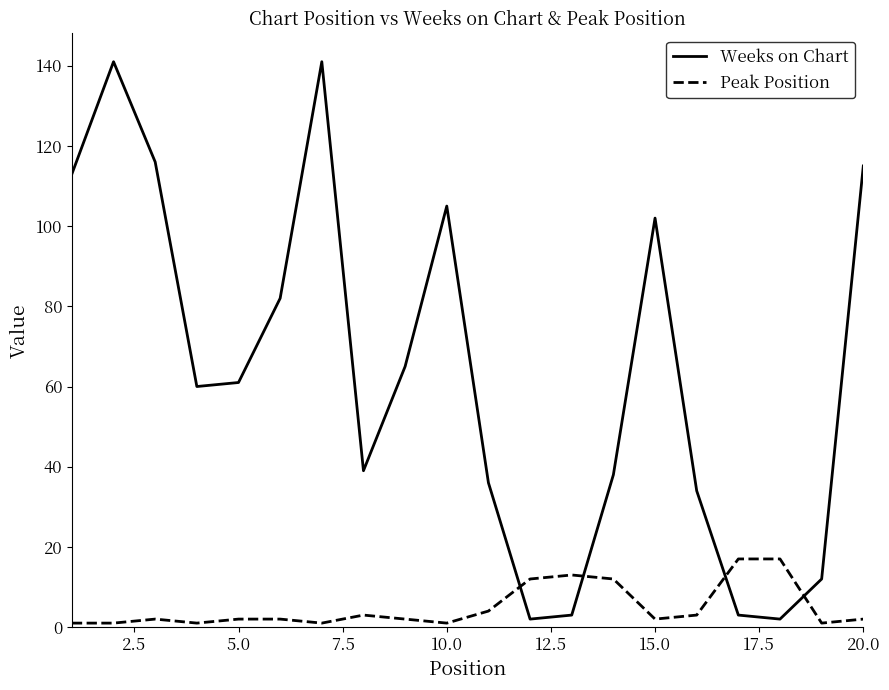

What is the difference between the maximum and minimum values in the Weeks on Chart series?

139